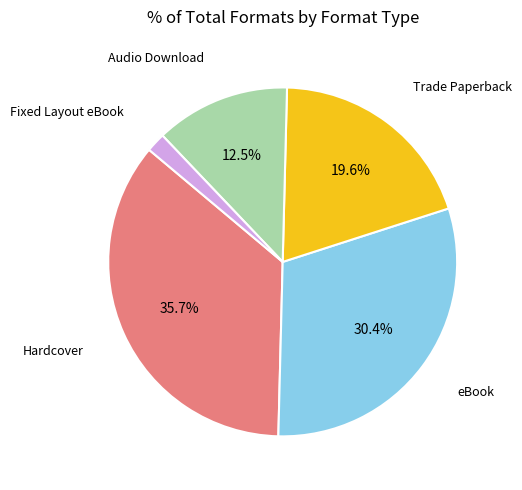

Which has a higher value, eBook or Fixed Layout eBook?

eBook